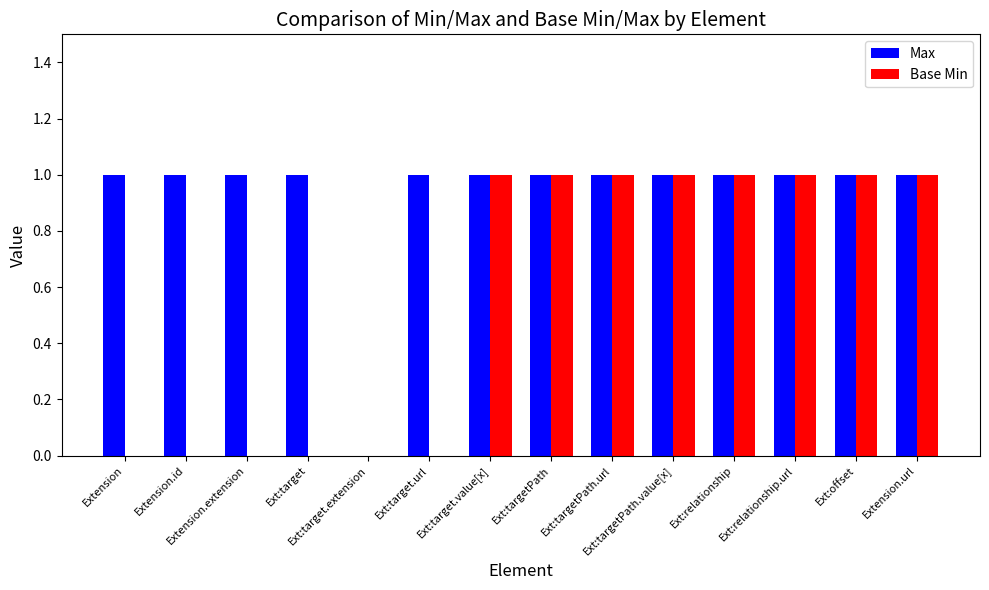

Which series has the largest total across all categories?

Max